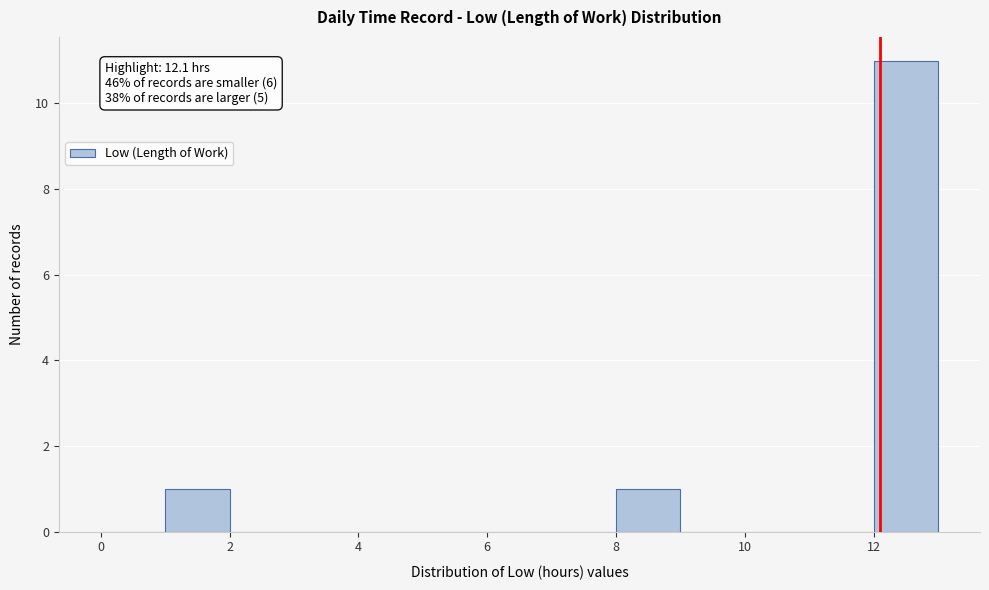

Which range on the x-axis has the tallest bar?

12 to 13